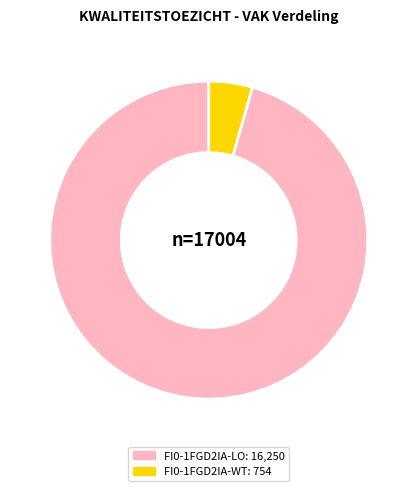

The FI0-1FGD2IA-WT slice represents 4% of the pie. True or false?

True